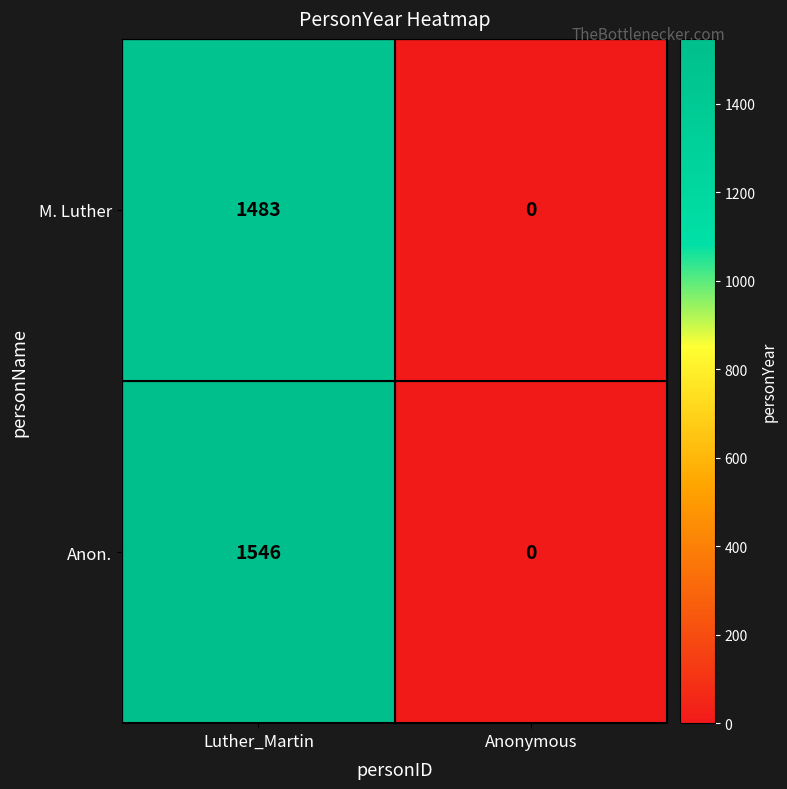

What is the average value of the Anon. series?

773